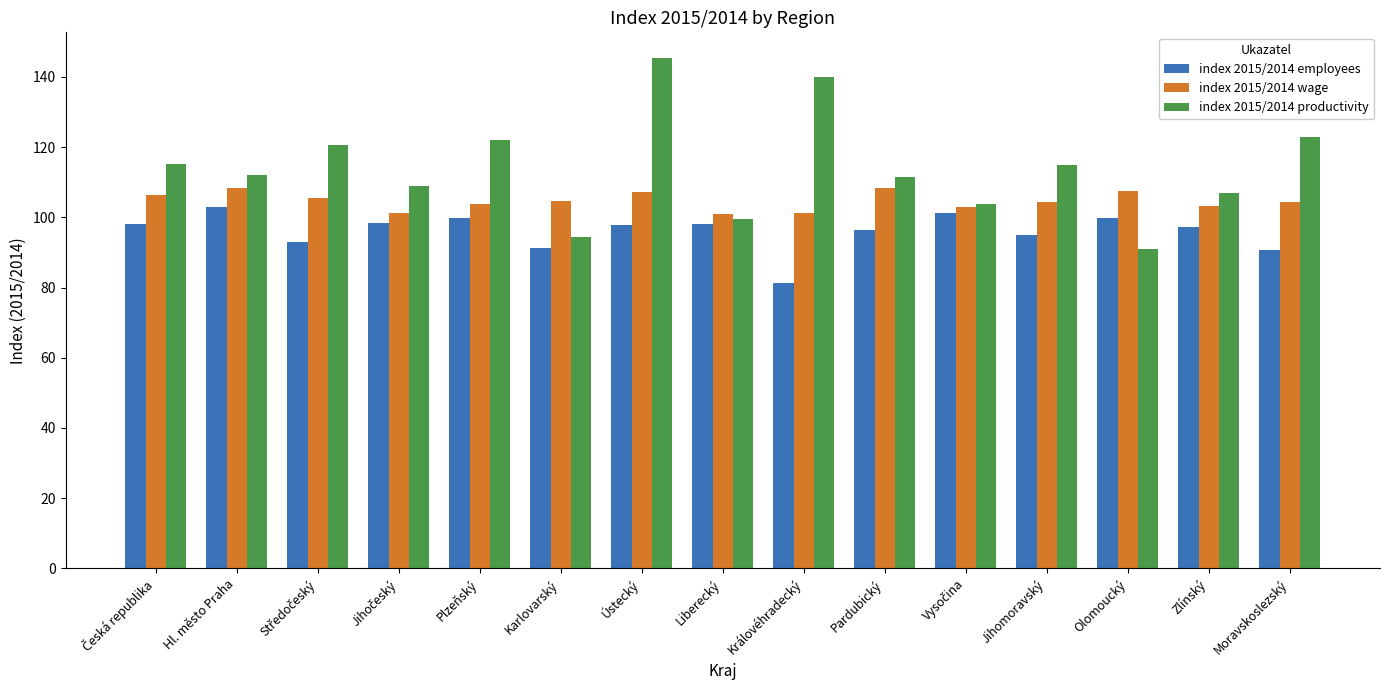

Is it true that index 2015/2014 productivity equals 46.7 at Hl. město Praha?

False